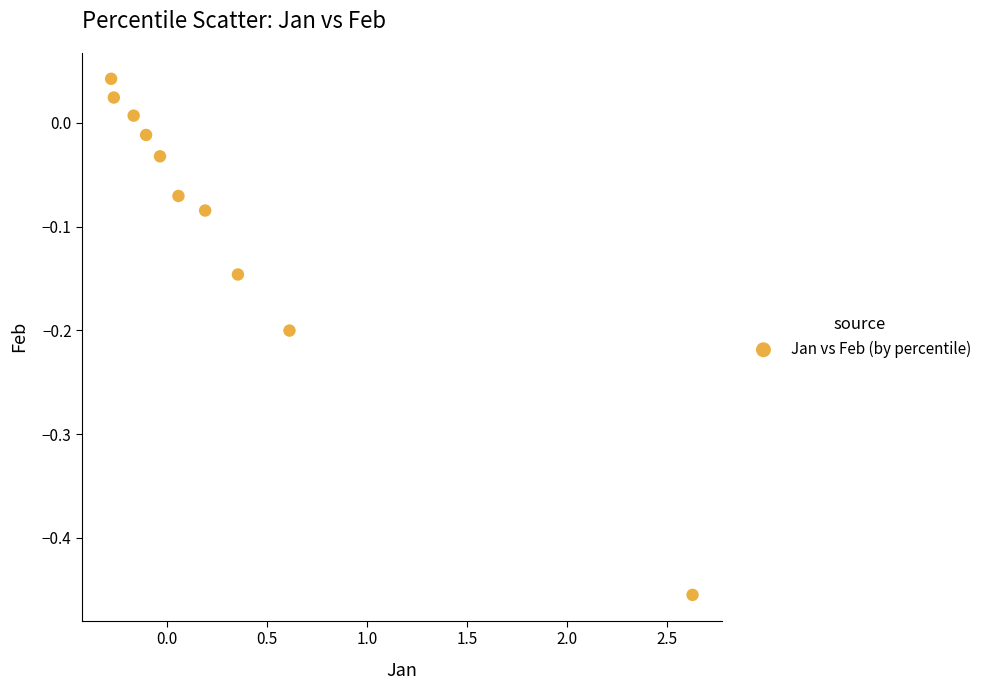

What is the average X value?

0.3